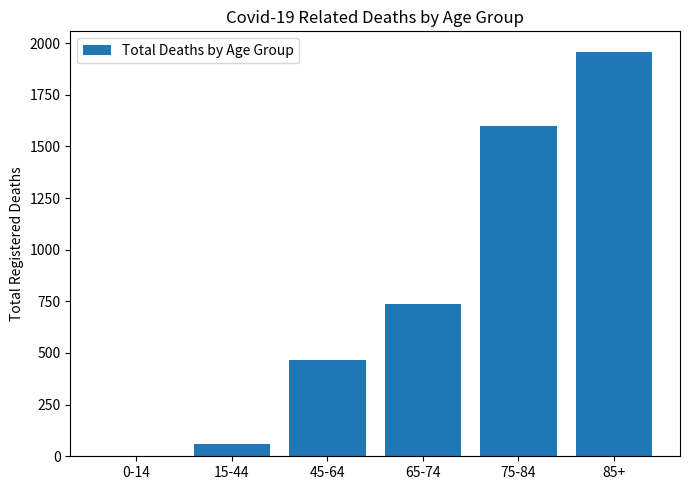

At which category does the chart reach its peak across all series?

85+